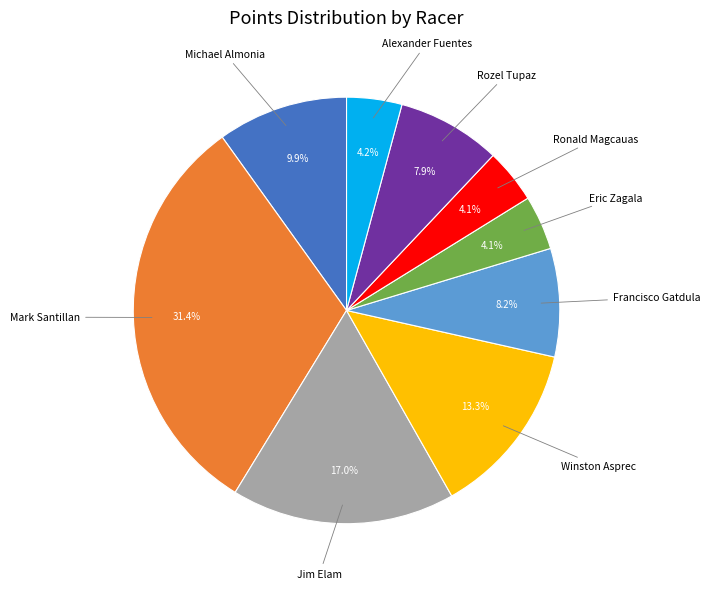

What is the largest slice in the pie chart?

Mark Santillan